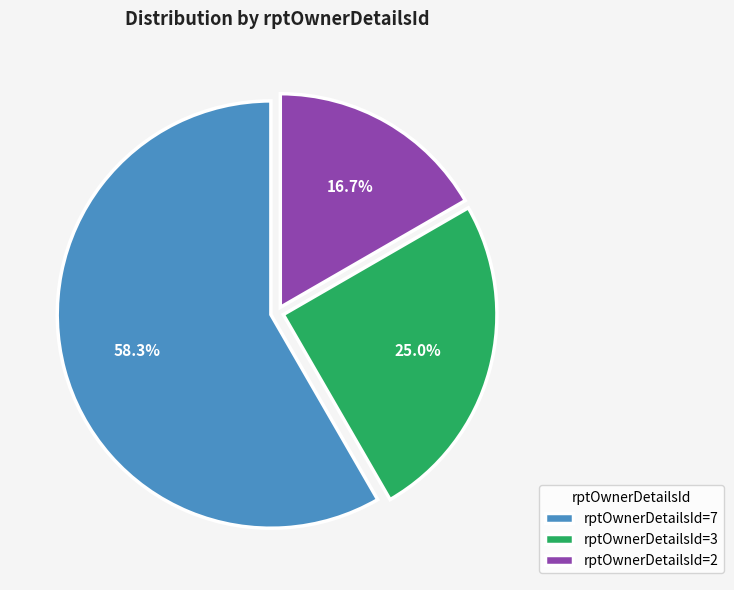

To the nearest percent, what is the difference between the rptOwnerDetailsId=3 and rptOwnerDetailsId=7 slice percentages?

33%